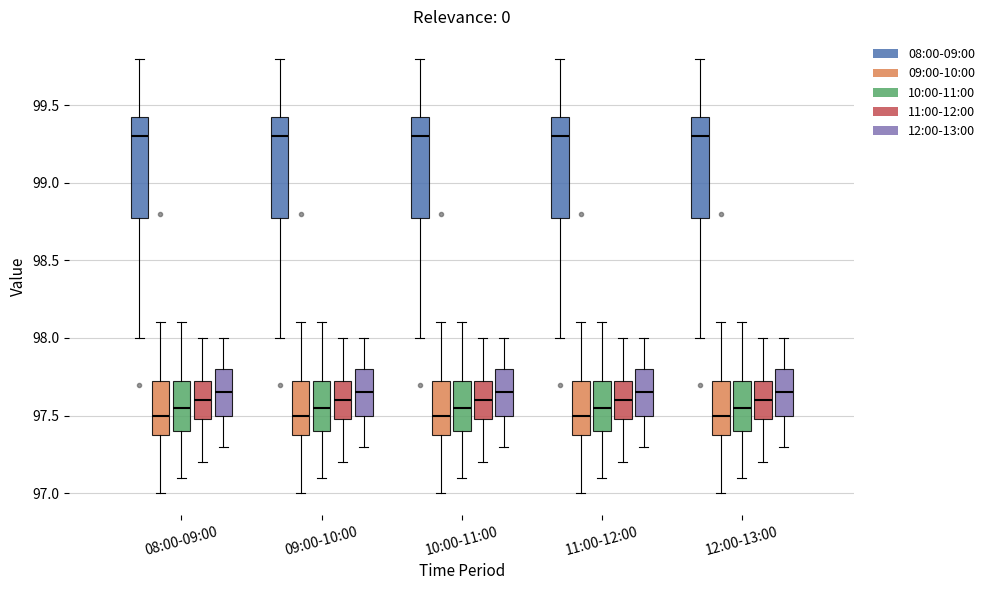

Reading left to right, transcribe this box plot: for each box, give where its median line is, the range the box spans, and where its two whiskers end, as read against the y-axis. The values are not printed on the chart, so give them approximately, as read against the axis.

08:00-09:00 (08:00-09:00): median 99.30, box 98.80 to 99.45, whiskers 98.00 to 99.80
08:00-09:00 (09:00-10:00): median 97.50, box 97.40 to 97.75, whiskers 97.00 to 98.10
08:00-09:00 (10:00-11:00): median 97.55, box 97.40 to 97.75, whiskers 97.10 to 98.10
08:00-09:00 (11:00-12:00): median 97.60, box 97.50 to 97.75, whiskers 97.20 to 98.00
08:00-09:00 (12:00-13:00): median 97.65, box 97.50 to 97.80, whiskers 97.30 to 98.00
09:00-10:00 (08:00-09:00): median 99.30, box 98.80 to 99.45, whiskers 98.00 to 99.80
09:00-10:00 (09:00-10:00): median 97.50, box 97.40 to 97.75, whiskers 97.00 to 98.10
09:00-10:00 (10:00-11:00): median 97.55, box 97.40 to 97.75, whiskers 97.10 to 98.10
09:00-10:00 (11:00-12:00): median 97.60, box 97.50 to 97.75, whiskers 97.20 to 98.00
09:00-10:00 (12:00-13:00): median 97.65, box 97.50 to 97.80, whiskers 97.30 to 98.00
10:00-11:00 (08:00-09:00): median 99.30, box 98.80 to 99.45, whiskers 98.00 to 99.80
10:00-11:00 (09:00-10:00): median 97.50, box 97.40 to 97.75, whiskers 97.00 to 98.10
10:00-11:00 (10:00-11:00): median 97.55, box 97.40 to 97.75, whiskers 97.10 to 98.10
10:00-11:00 (11:00-12:00): median 97.60, box 97.50 to 97.75, whiskers 97.20 to 98.00
10:00-11:00 (12:00-13:00): median 97.65, box 97.50 to 97.80, whiskers 97.30 to 98.00
11:00-12:00 (08:00-09:00): median 99.30, box 98.80 to 99.45, whiskers 98.00 to 99.80
11:00-12:00 (09:00-10:00): median 97.50, box 97.40 to 97.75, whiskers 97.00 to 98.10
11:00-12:00 (10:00-11:00): median 97.55, box 97.40 to 97.75, whiskers 97.10 to 98.10
11:00-12:00 (11:00-12:00): median 97.60, box 97.50 to 97.75, whiskers 97.20 to 98.00
11:00-12:00 (12:00-13:00): median 97.65, box 97.50 to 97.80, whiskers 97.30 to 98.00
12:00-13:00 (08:00-09:00): median 99.30, box 98.80 to 99.45, whiskers 98.00 to 99.80
12:00-13:00 (09:00-10:00): median 97.50, box 97.40 to 97.75, whiskers 97.00 to 98.10
12:00-13:00 (10:00-11:00): median 97.55, box 97.40 to 97.75, whiskers 97.10 to 98.10
12:00-13:00 (11:00-12:00): median 97.60, box 97.50 to 97.75, whiskers 97.20 to 98.00
12:00-13:00 (12:00-13:00): median 97.65, box 97.50 to 97.80, whiskers 97.30 to 98.00